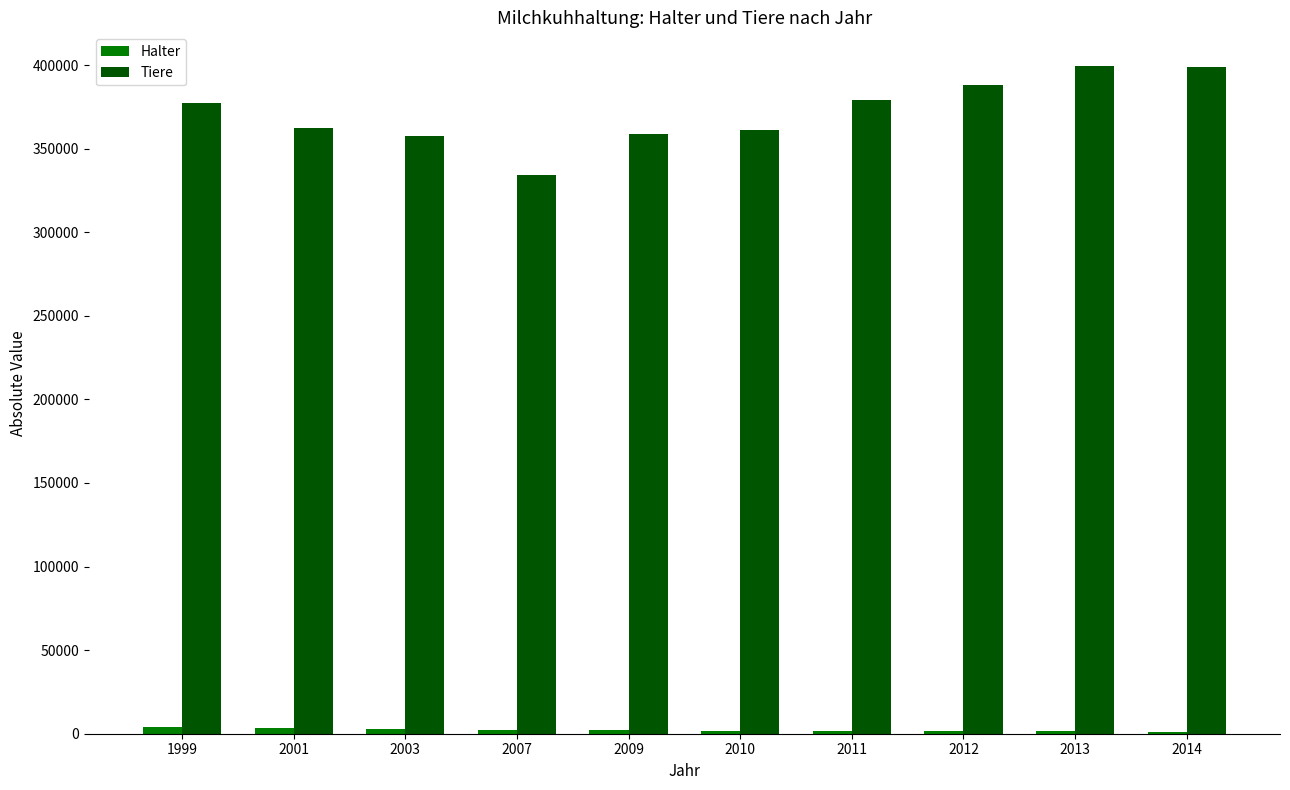

Which series has the largest total across all categories?

Tiere